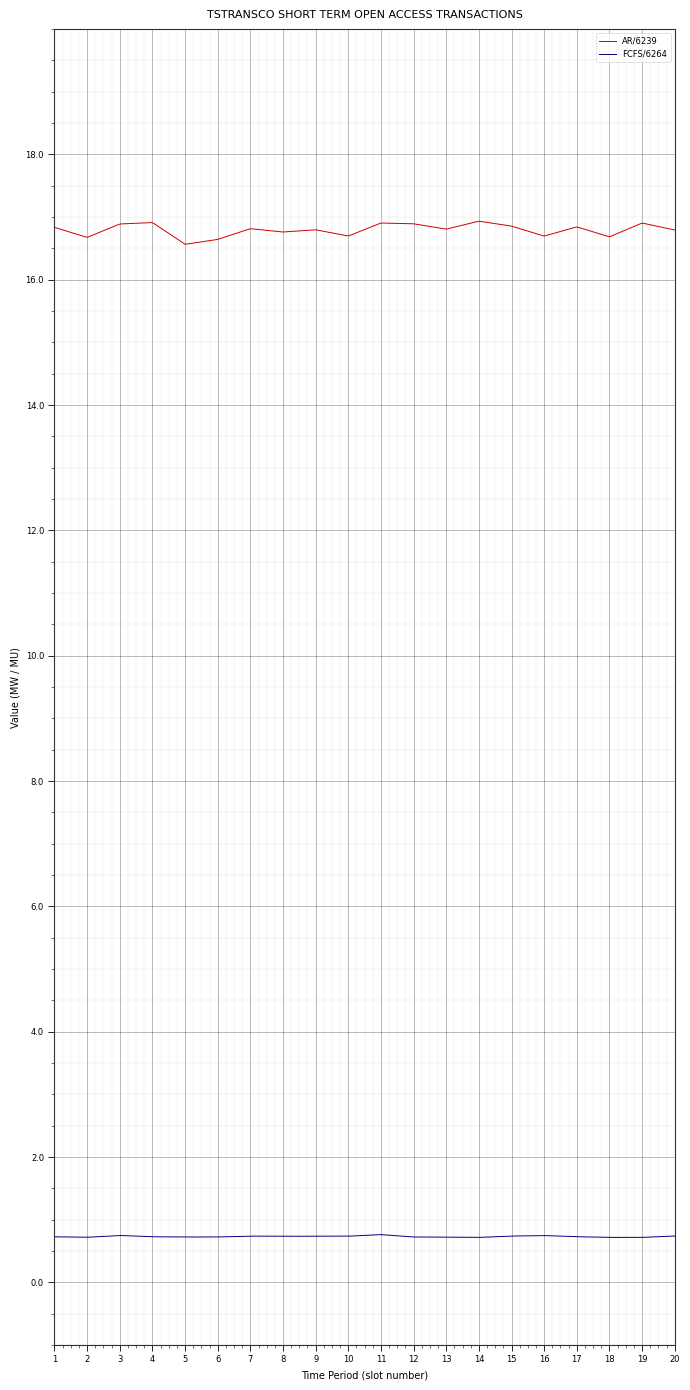

What is the highest value of the AR/6239 series?

16.9